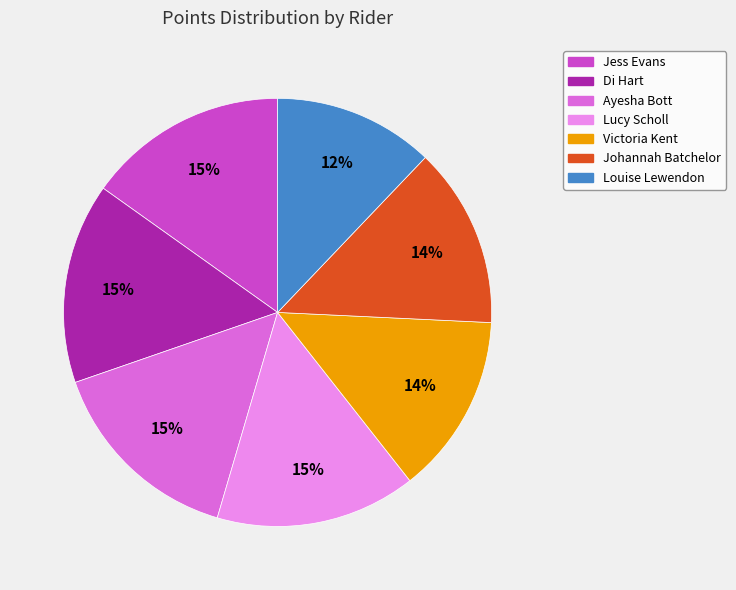

Do Johannah Batchelor and Louise Lewendon together represent more than half of the pie?

No